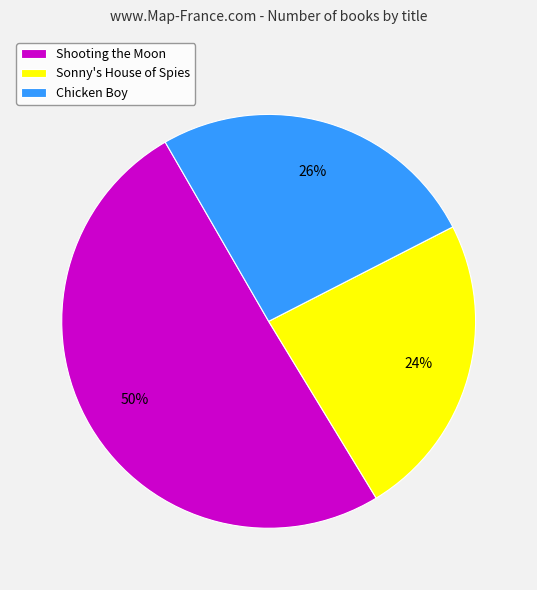

To the nearest percent, what is the average slice percentage?

33%